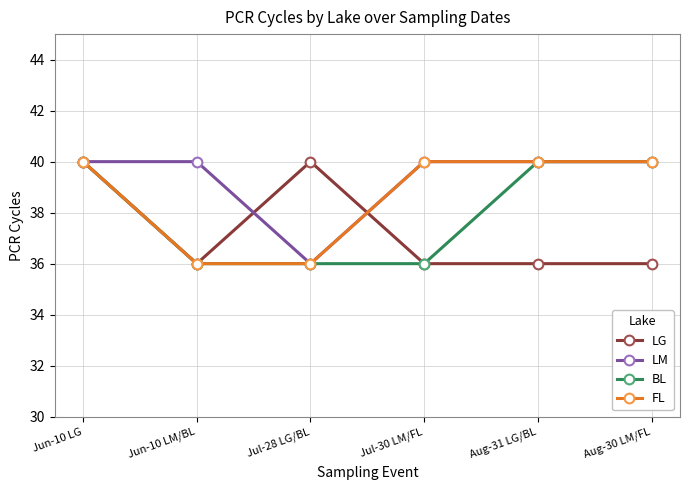

What is the spread (max minus min) of values at Aug-30 LM/FL?

4